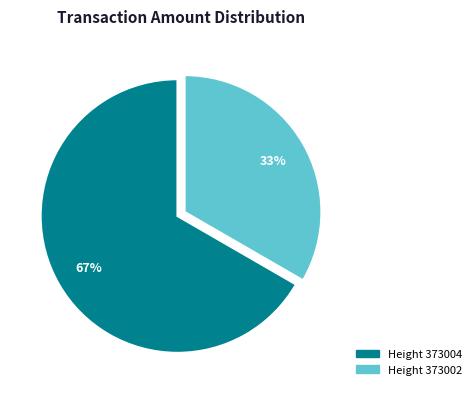

Approximately how many times larger is the value at Height 373004 compared to Height 373002?

2.0